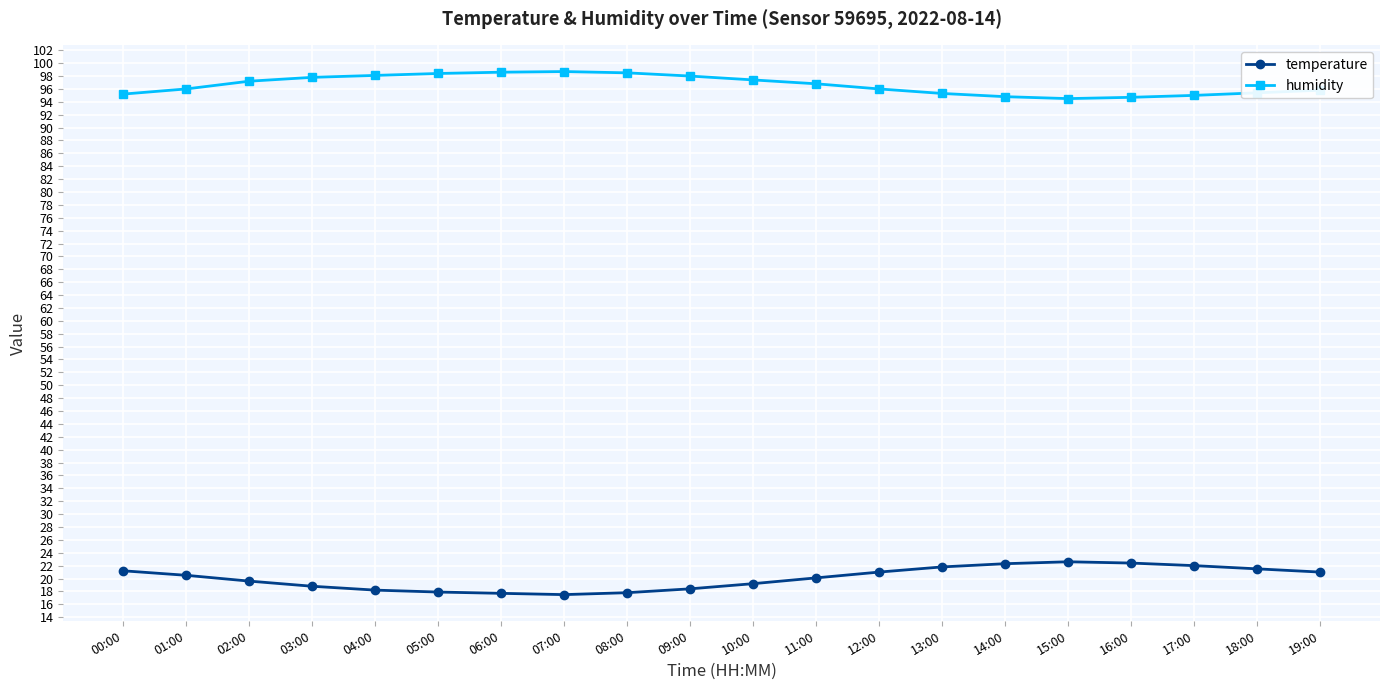

What position from the right is 01:00?

19